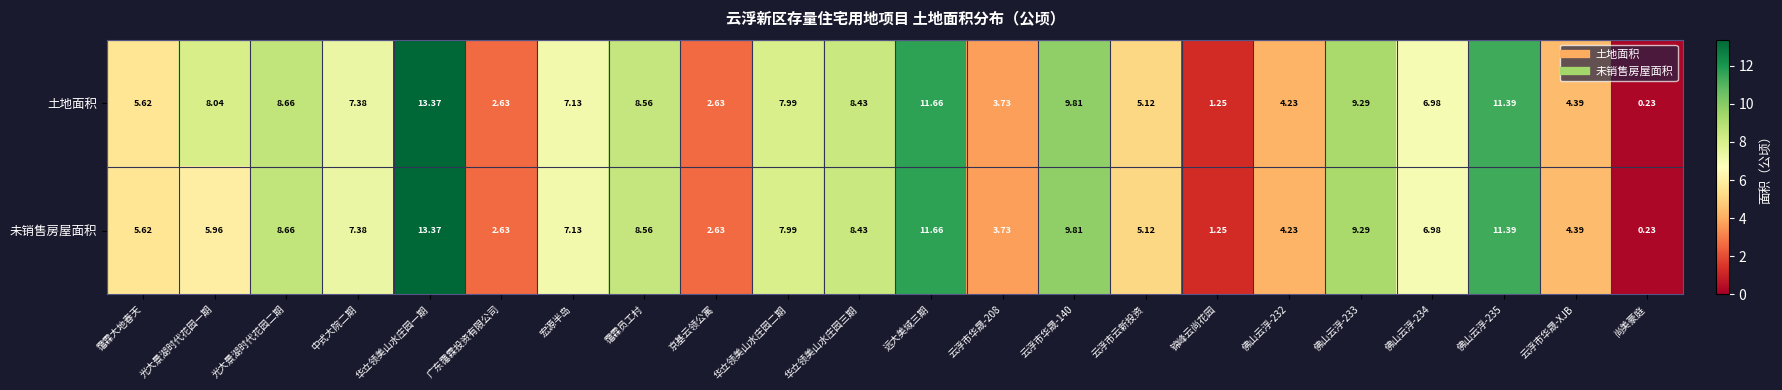

List the series in order of their overall mean, lowest first.

未销售房屋面积, 土地面积